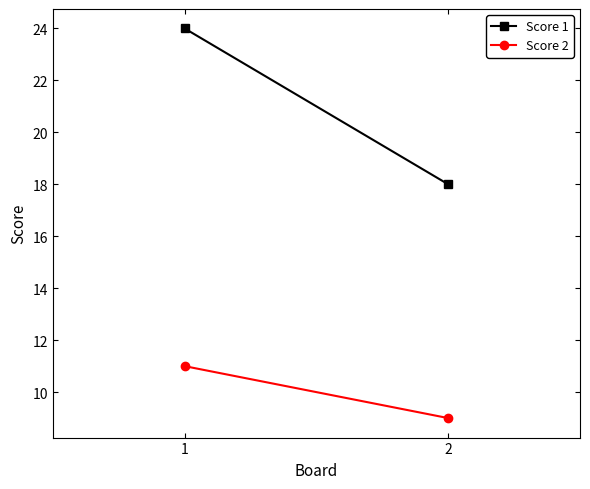

Reading left to right, transcribe all the data shown in this chart.

Score 1: 1=24	2=18
Score 2: 1=11	2=9